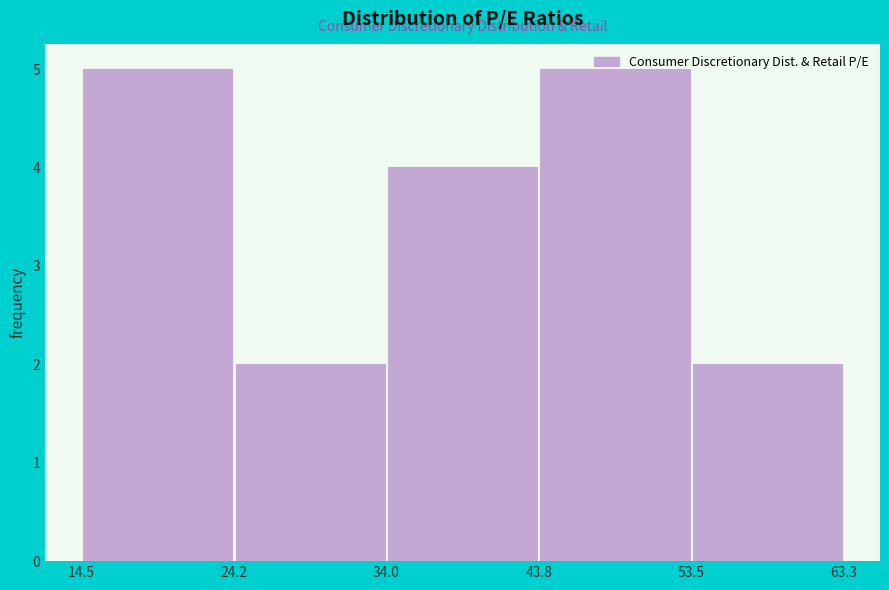

Reading left to right, list every bar in this chart as the range it spans on the x-axis followed by its height. The values are not printed on the chart, so give them approximately, as read against the axis.

14.5 to 24.2: 5
24.2 to 34.0: 2
34.0 to 43.8: 4
43.8 to 53.5: 5
53.5 to 63.3: 2